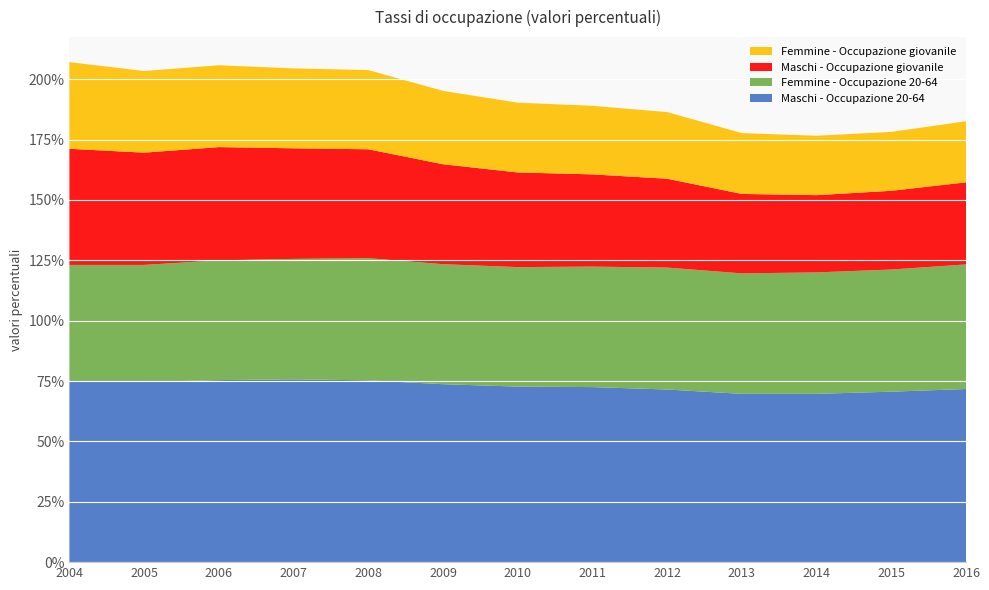

Reading right to left, what are all the values shown in this chart?

Maschi - Occupazione 20-64: 71.7	70.6	69.7	69.7	71.5	72.5	72.7	73.7	75.3	75.7	75.4	74.6	74.6
Femmine - Occupazione 20-64: 51.6	50.6	50.3	49.9	50.5	49.9	49.5	49.7	50.6	49.9	49.6	48.5	48.5
Maschi - Occupazione giovanile: 34.0	32.6	32.0	32.9	36.8	38.2	39.2	41.4	45.1	45.8	46.9	46.5	48.1
Femmine - Occupazione giovanile: 25.3	24.4	24.6	25.2	27.6	28.4	28.9	30.4	32.8	33.1	33.9	33.8	35.9